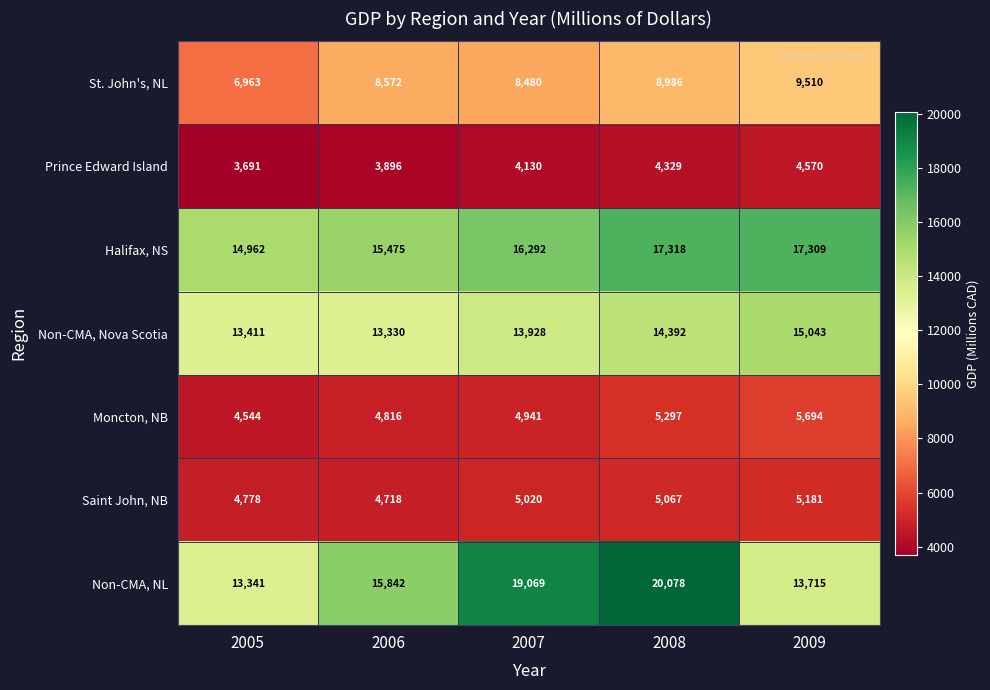

What is the average value of the Moncton, NB series?

5058